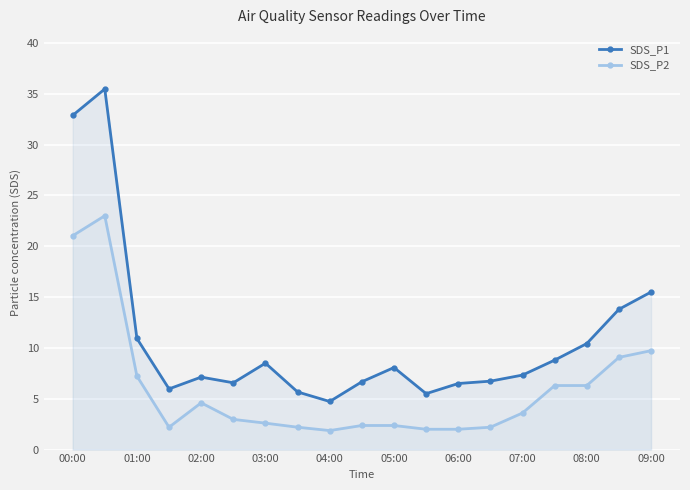

Rank the series by their maximum value, from highest to lowest.

SDS_P1, SDS_P2